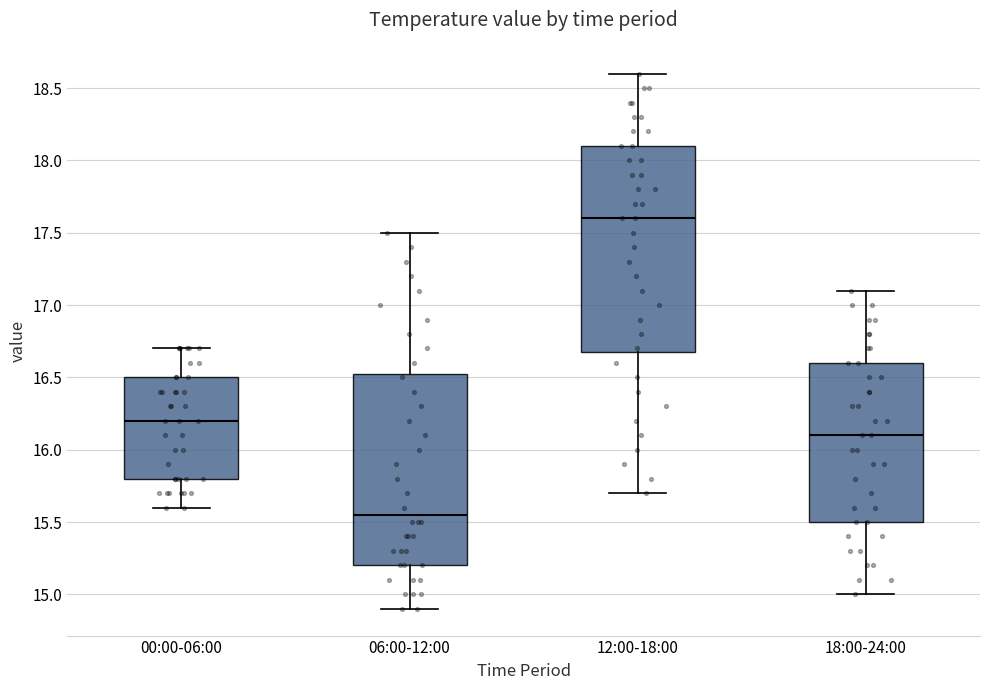

Where does the median line of the box for 06:00-12:00 sit on the y-axis? The values are not printed on the chart, so give them approximately, as read against the axis.

15.55